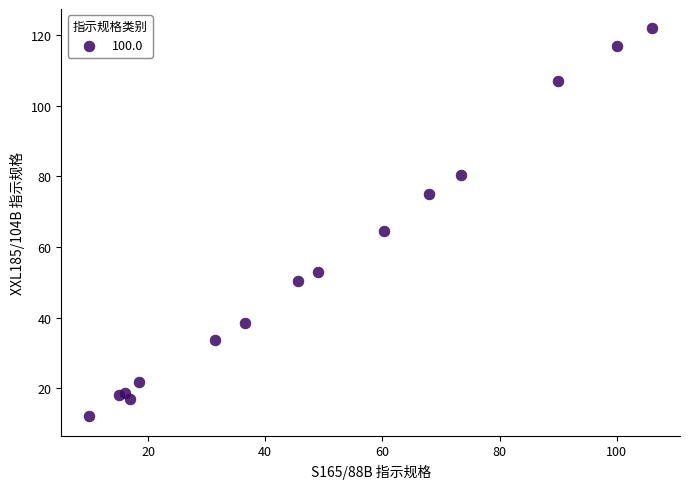

What Y value in the scatter plot is closest to 67?

64.4